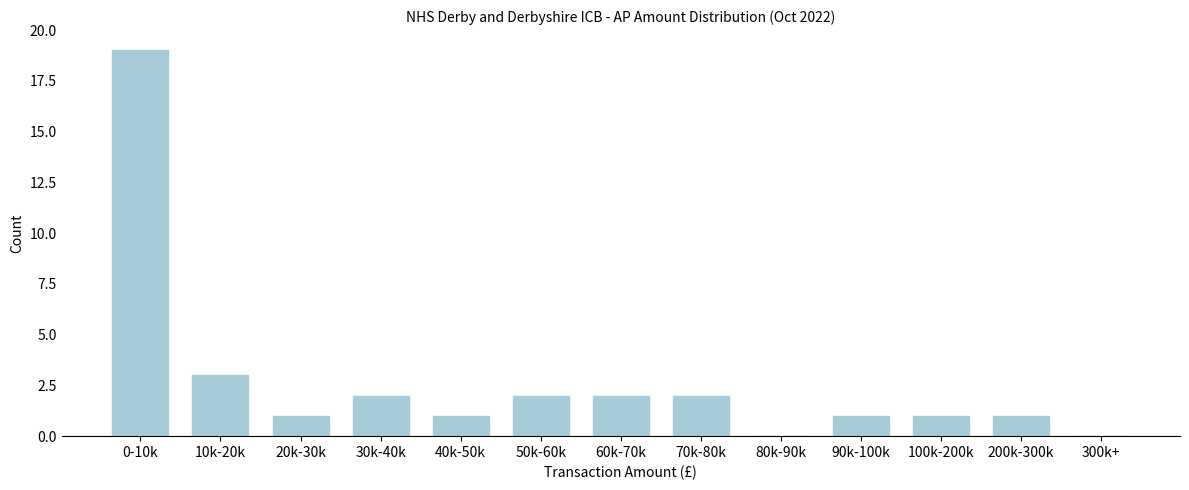

Reading left to right, transcribe all the data shown in this chart.

0-10k=19	10k-20k=3	20k-30k=1	30k-40k=2	40k-50k=1	50k-60k=2	60k-70k=2	70k-80k=2	80k-90k=0	90k-100k=1	100k-200k=1	200k-300k=1	300k+=0